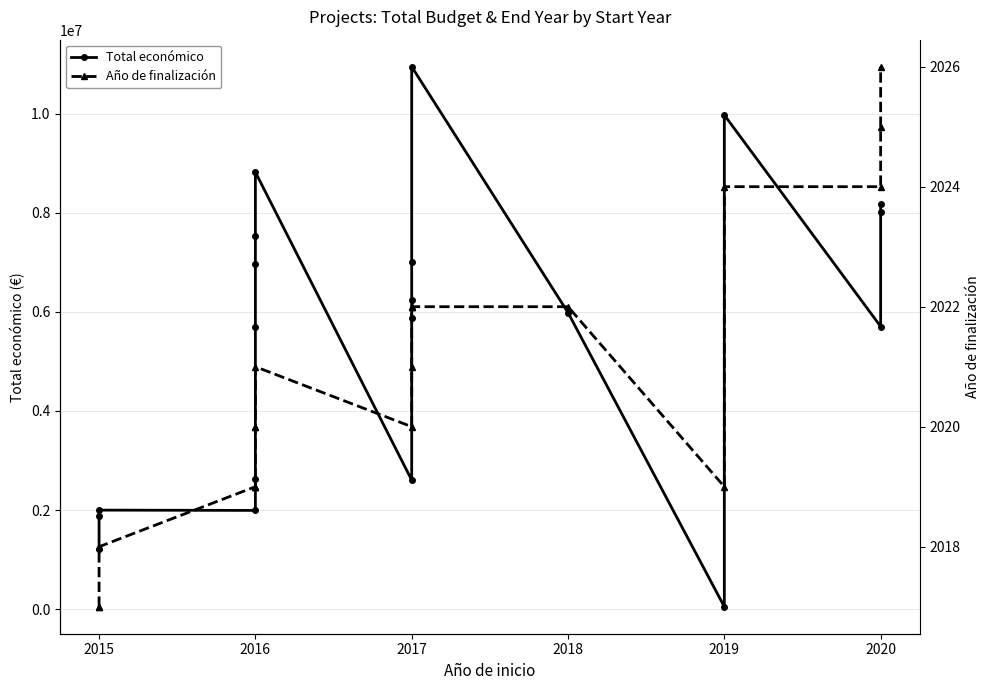

Rank the series by their maximum value, from lowest to highest.

Año de finalización, Total económico